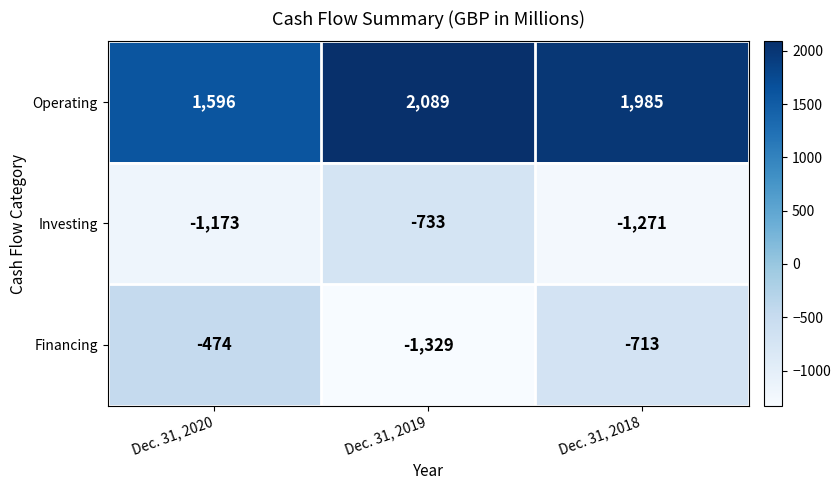

Is it true that Investing equals -1236 at Dec. 31, 2019?

False